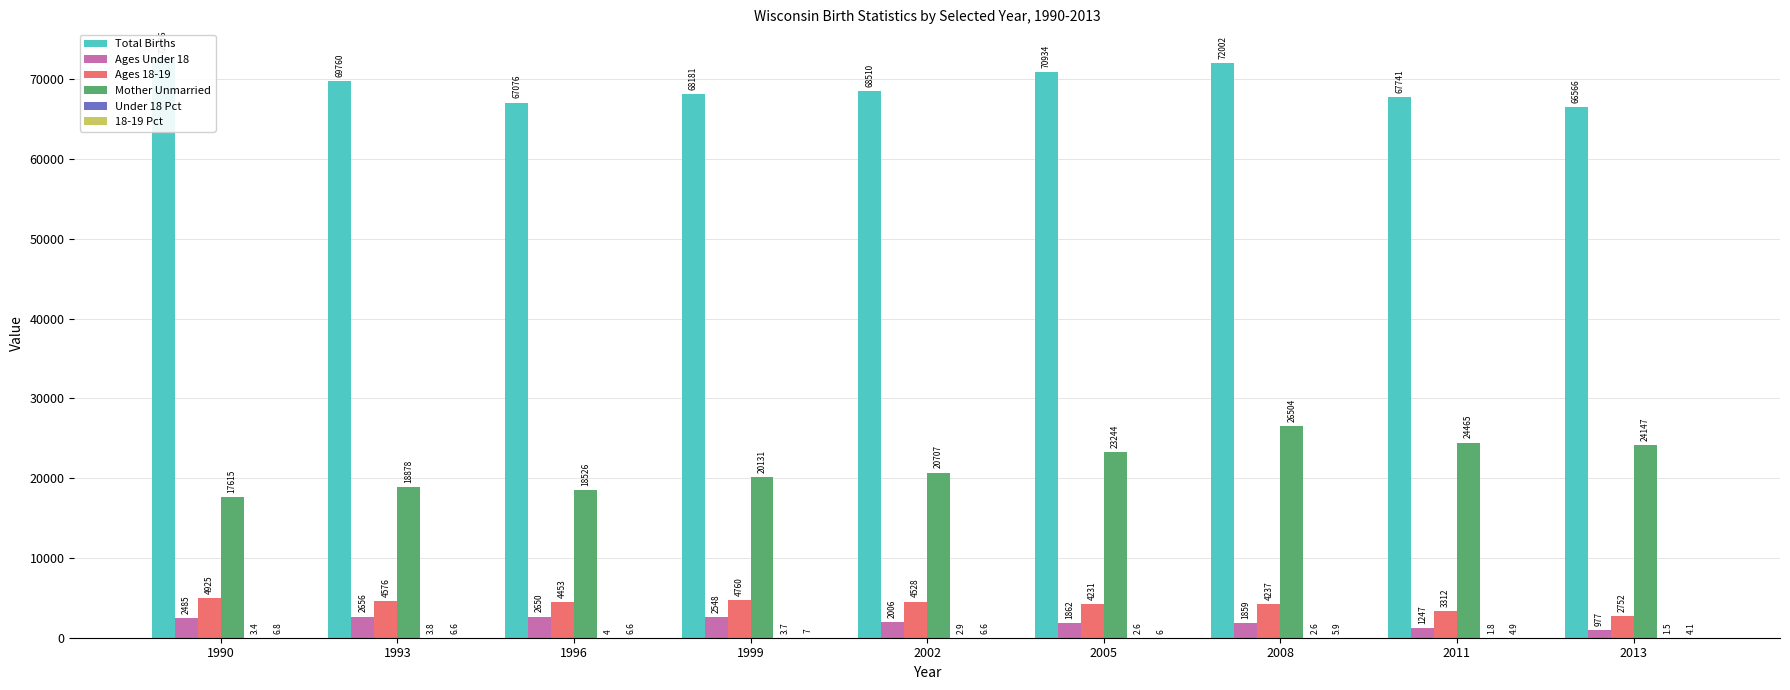

What is the value of the Ages Under 18 bar at the 6th from the left?

1862.0